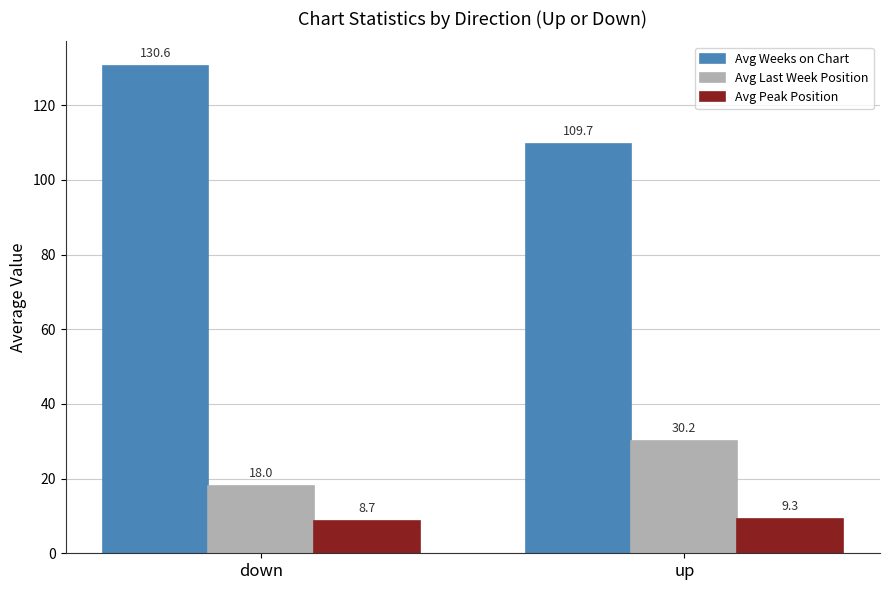

Are the bars horizontal?

No